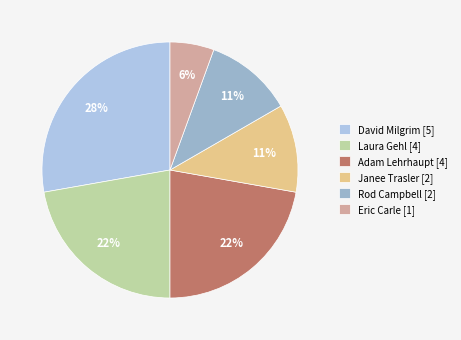

How many segments does this pie chart have?

6